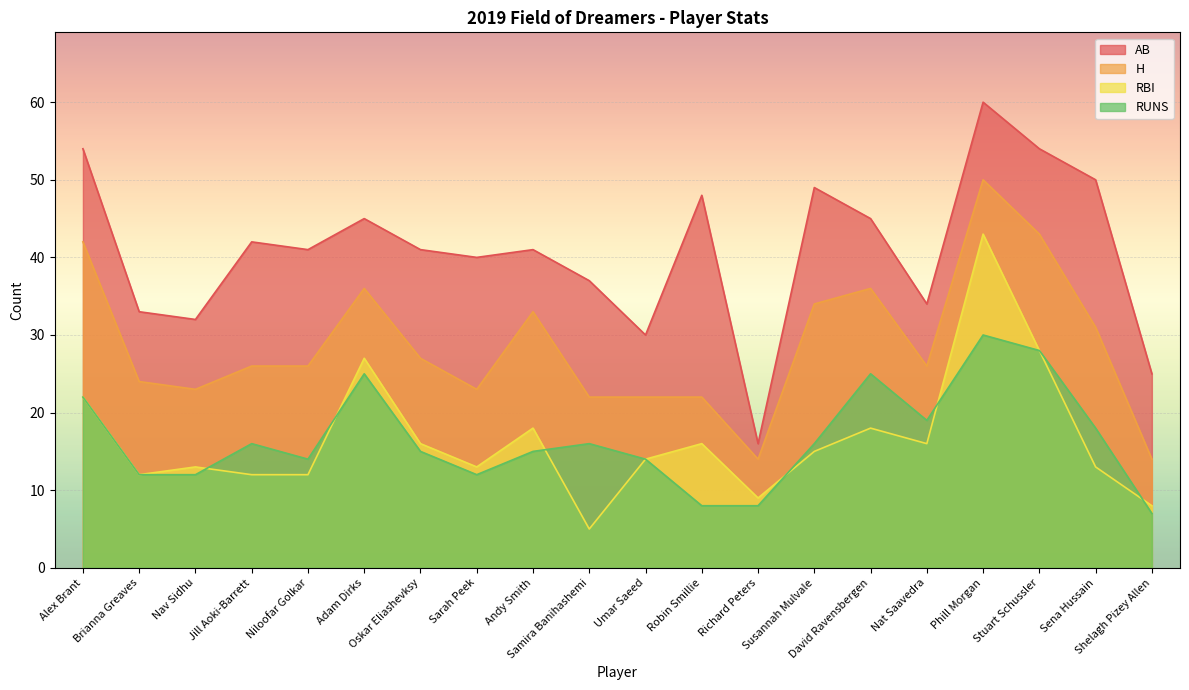

What is the smallest value displayed?

5